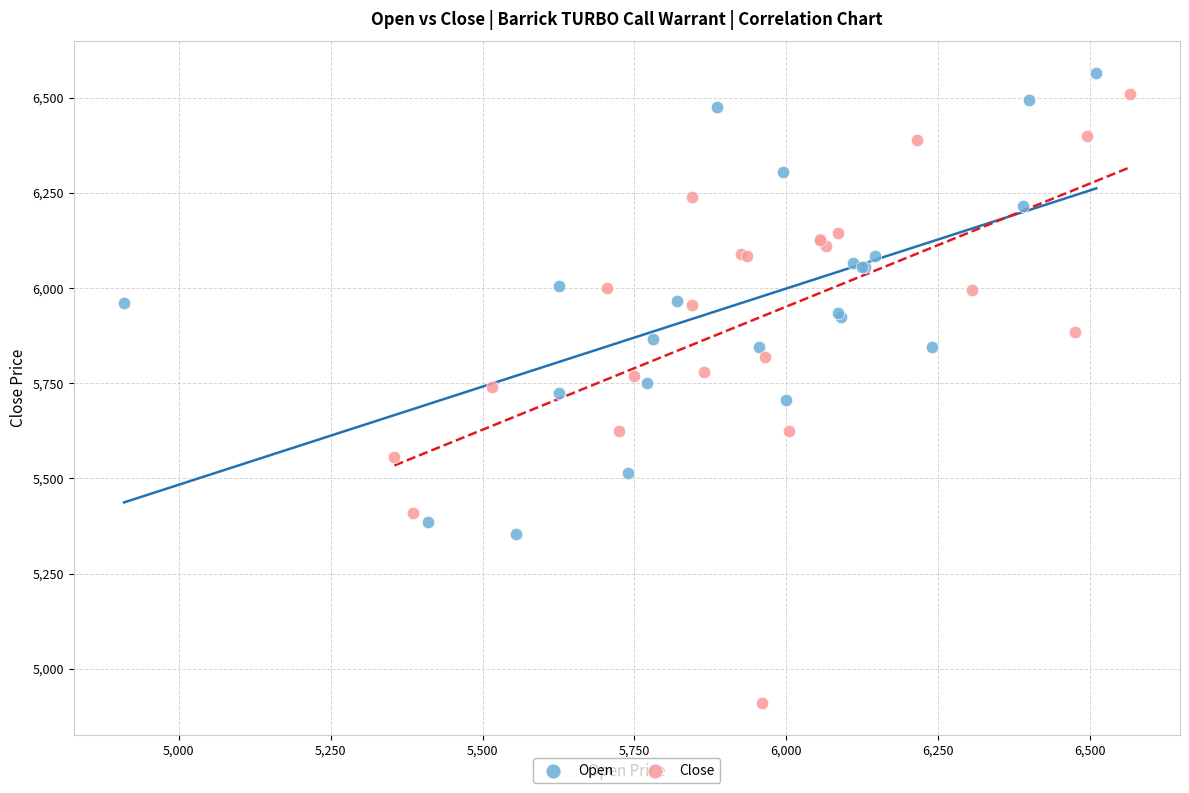

Which series contains the lowest Y value?

Close